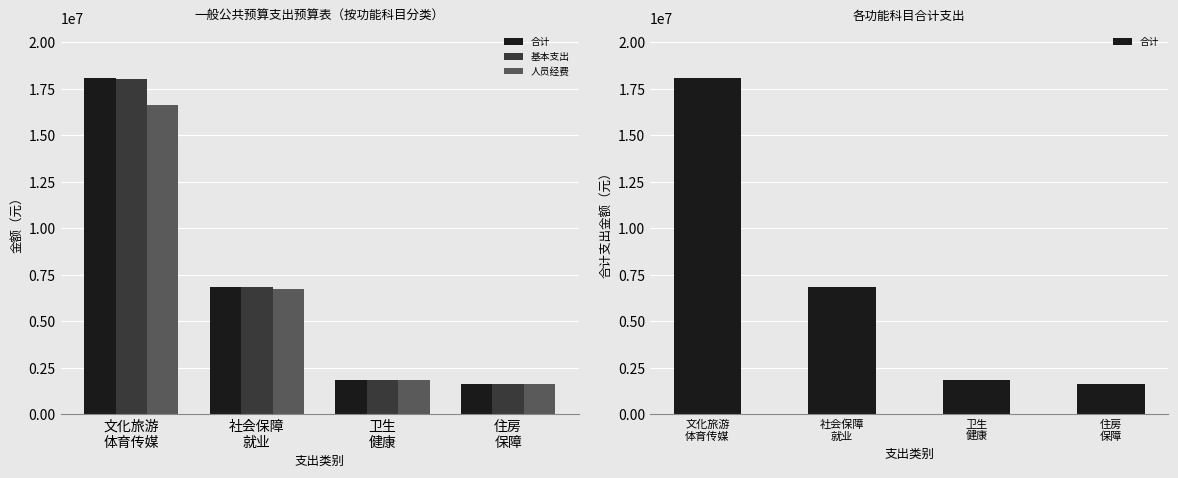

What is the difference between the maximum and minimum values in the 基本支出 series?

16392215.8